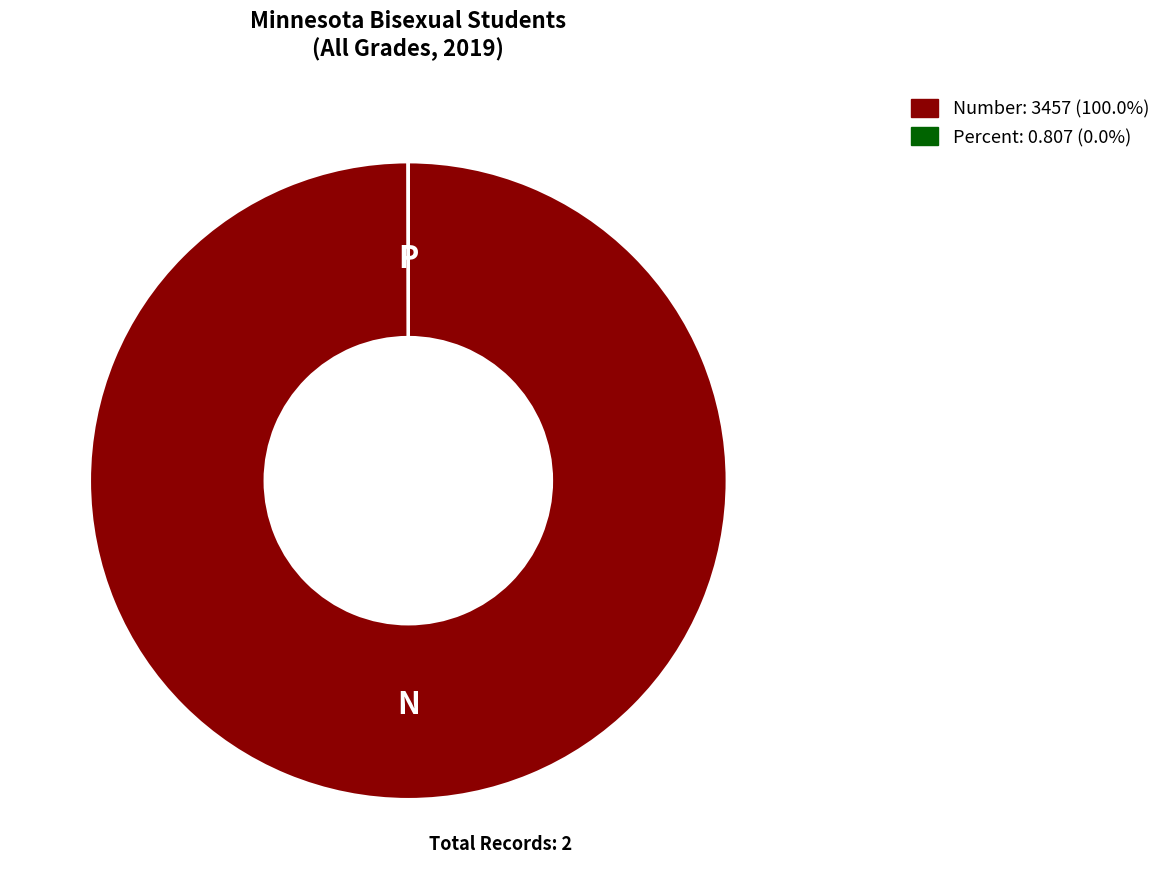

Is there any slice that represents more than half of the pie?

Yes